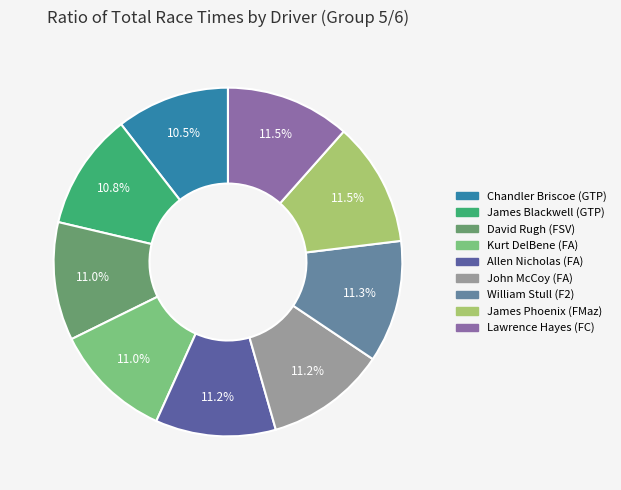

Does any single category account for the majority?

No